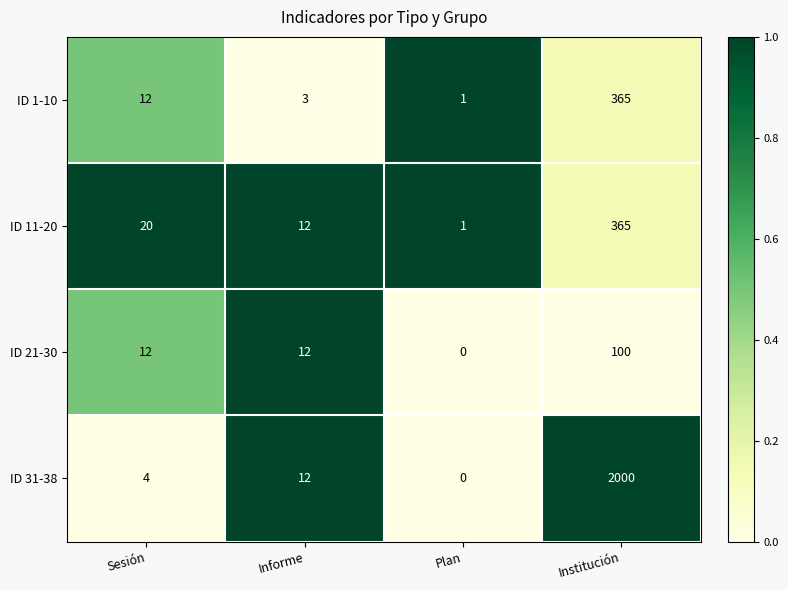

How many values in ID 31-38 are above zero?

3